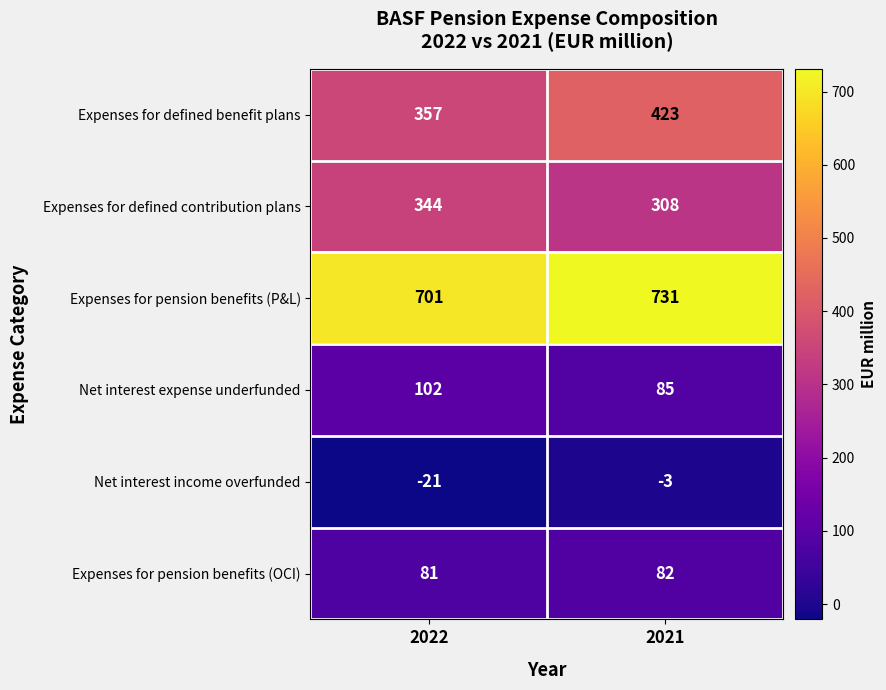

The value of Net interest expense underfunded at 2022 is 47. True or false?

False